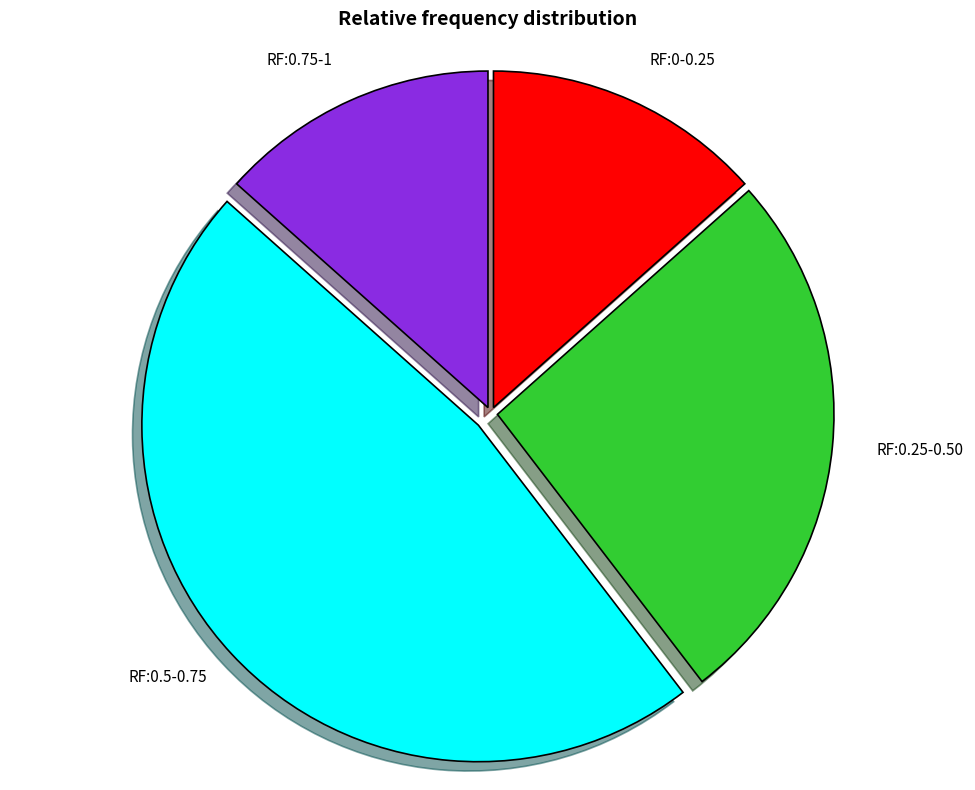

Is there any slice that represents more than half of the pie?

No